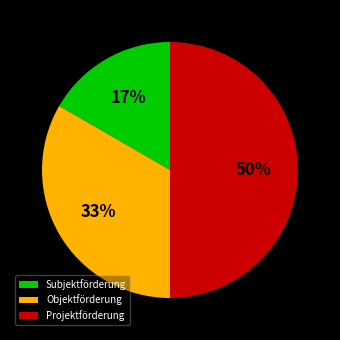

To the nearest percent, what percentage of the pie is Subjektförderung?

17%